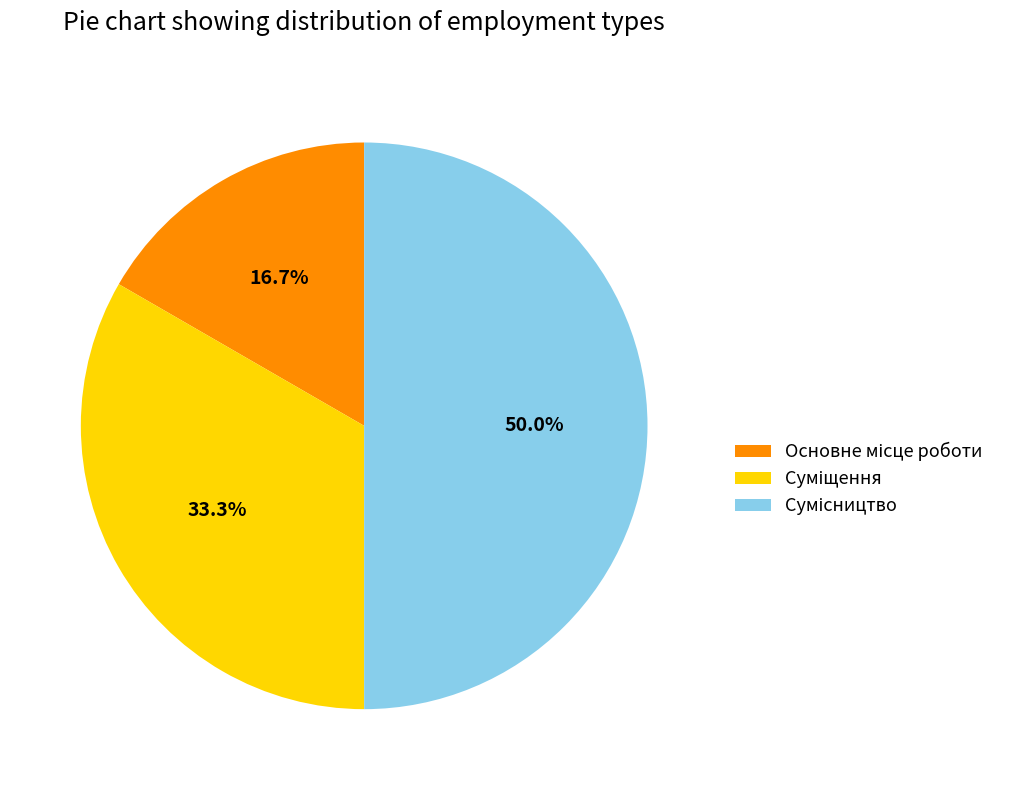

How many slices are in this pie chart?

3